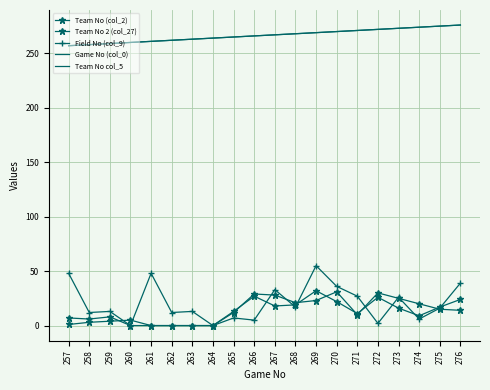

Reading left to right, what are all the values shown in this chart?

Team No (col_2): 1	3	4	5	0	0	0	0	12	29	28	21	23	31	10	30	25	20	15	14
Team No 2 (col_27): 7	6	8	0	0	0	0	0	13	27	18	19	32	22	11	26	16	9	17	24
Field No (col_9): 48	12	13	0	48	12	13	0	7	5	33	17	55	36	27	2	26	6	16	39
Game No (col_0): 257	258	259	260	261	262	263	264	265	266	267	268	269	270	271	272	273	274	275	276
Team No col_5: 257	258	259	260	261	262	263	264	265	266	267	268	269	270	271	272	273	274	275	276